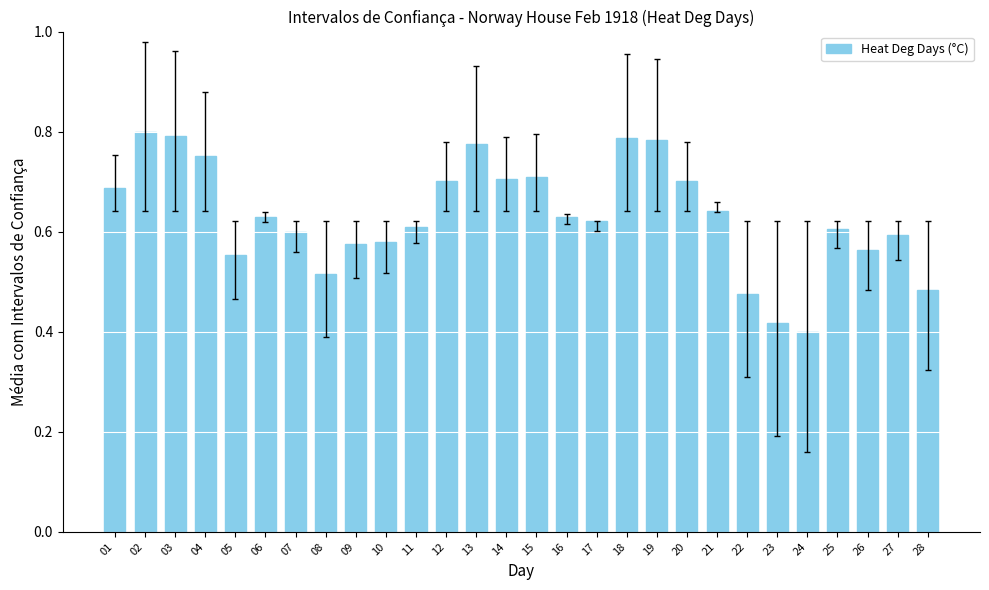

Which has a higher value, 22 or 03?

03